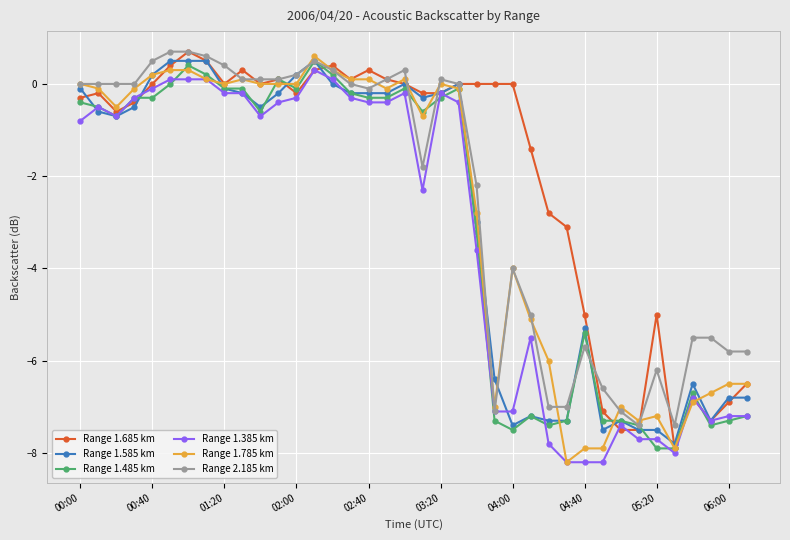

What is the minimum value for Range 1.685 km?

-7.9